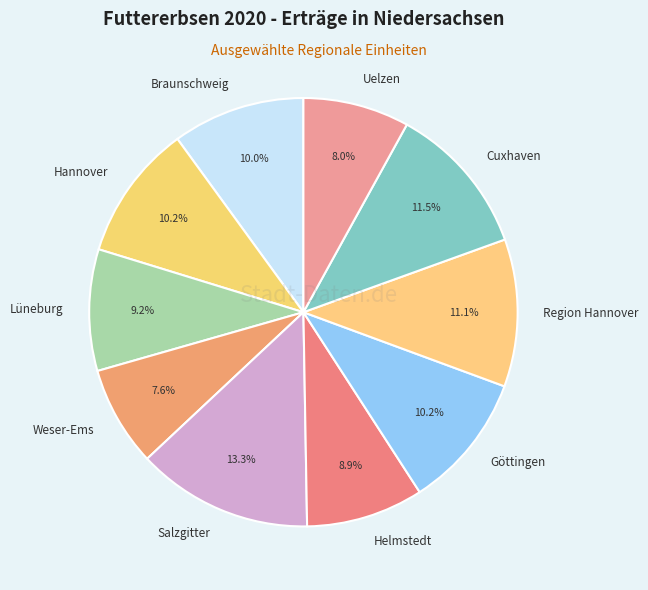

The Salzgitter slice represents 3% of the pie. True or false?

False